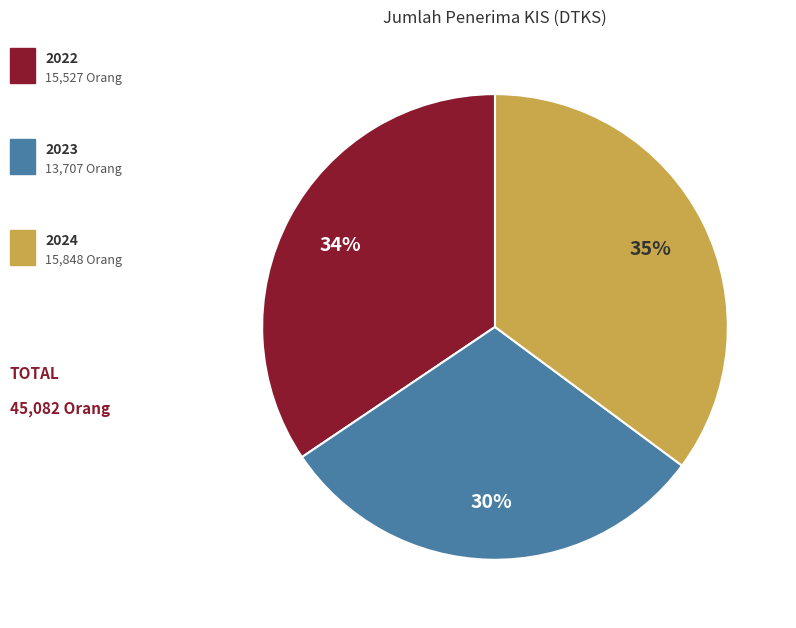

Is there any slice that represents more than half of the pie?

No